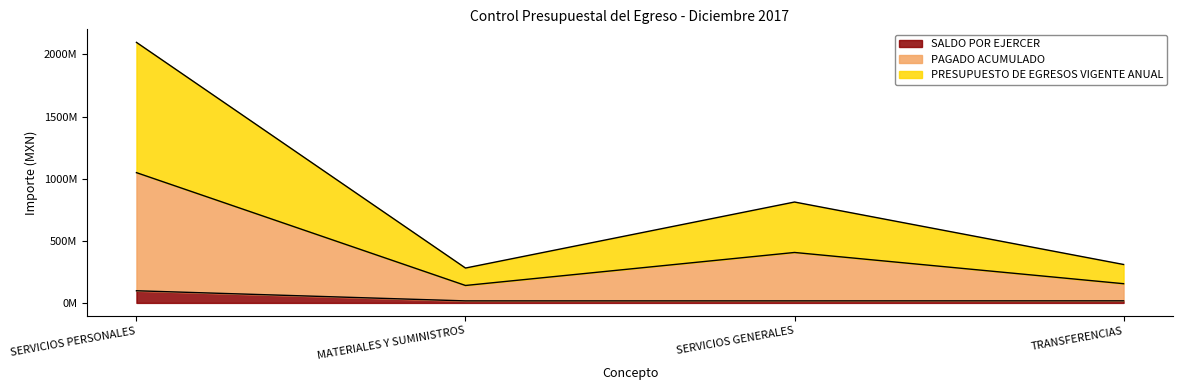

True or false: SALDO POR EJERCER and PRESUPUESTO DE EGRESOS VIGENTE ANUAL cross at least once.

False